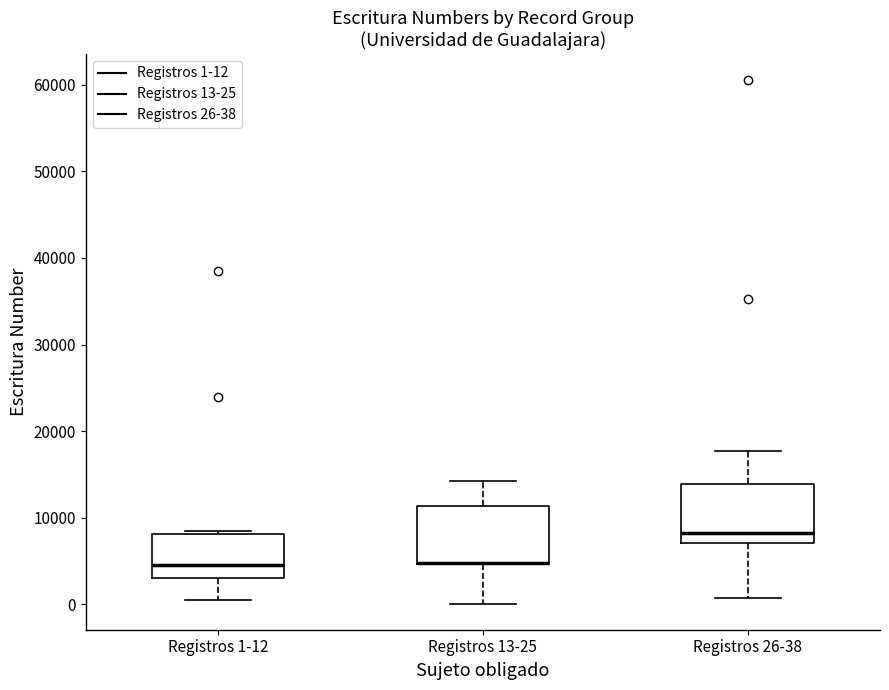

Reading left to right, read every box against the y-axis: the position of its median line, the range the box covers, and the ends of its whiskers. The values are not printed on the chart, so give them approximately, as read against the axis.

Registros 1-12: median 5000, box 3000 to 8000, whiskers 1000 to 8000
Registros 13-25: median 5000 (drawn on the box's lower edge), box 5000 to 11000, whiskers 0 to 14000
Registros 26-38: median 8000, box 7000 to 14000, whiskers 1000 to 18000